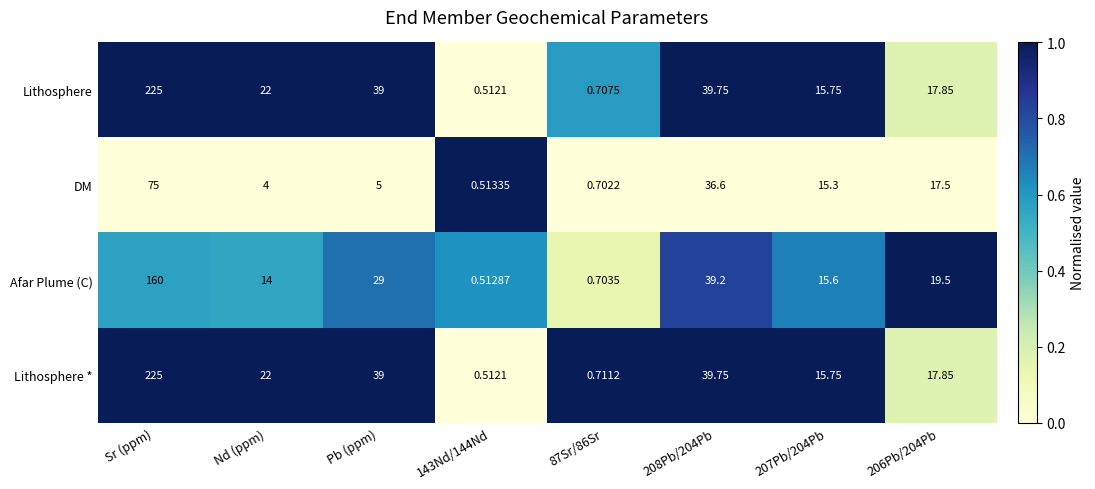

Which label corresponds to the largest value in the chart?

Sr (ppm)